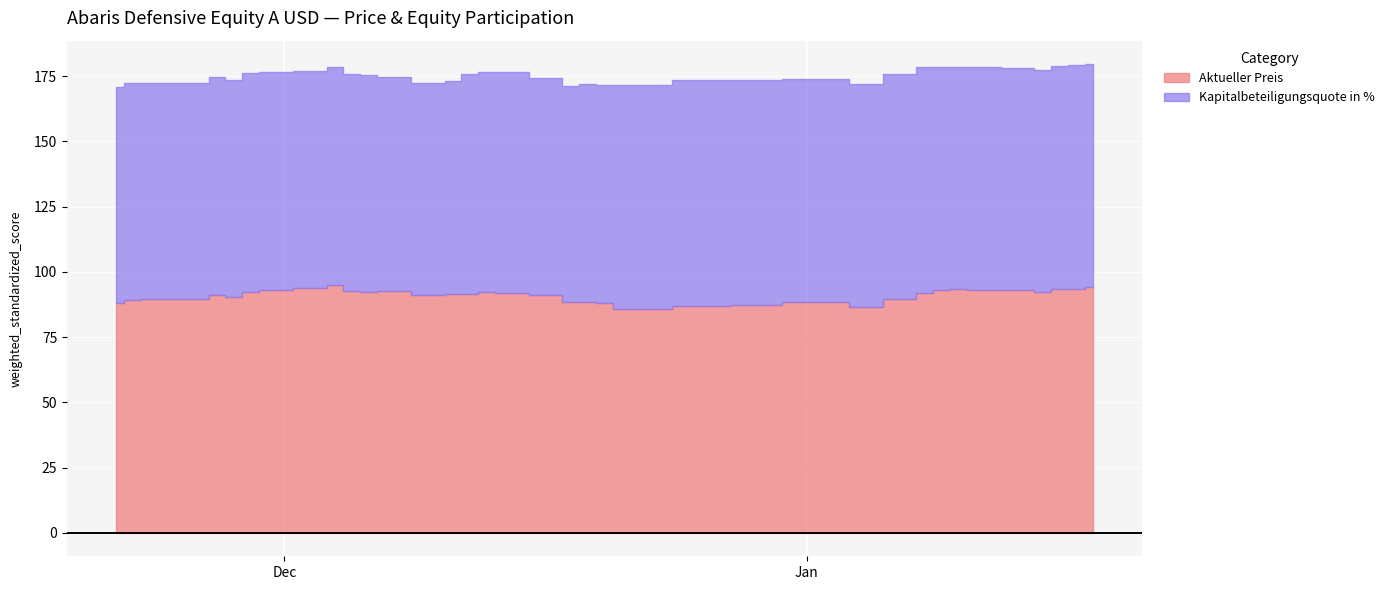

Is the value of Kapitalbeteiligungsquote in % at 2019-01-18 greater than the value of Aktueller Preis at 2019-01-15?

No